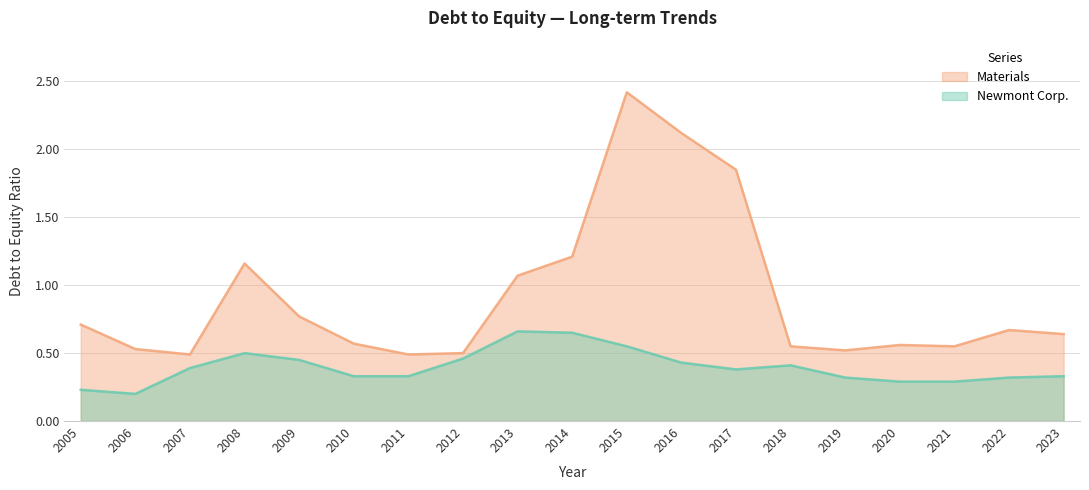

What are all the series names shown in the legend?

Materials, Newmont Corp.